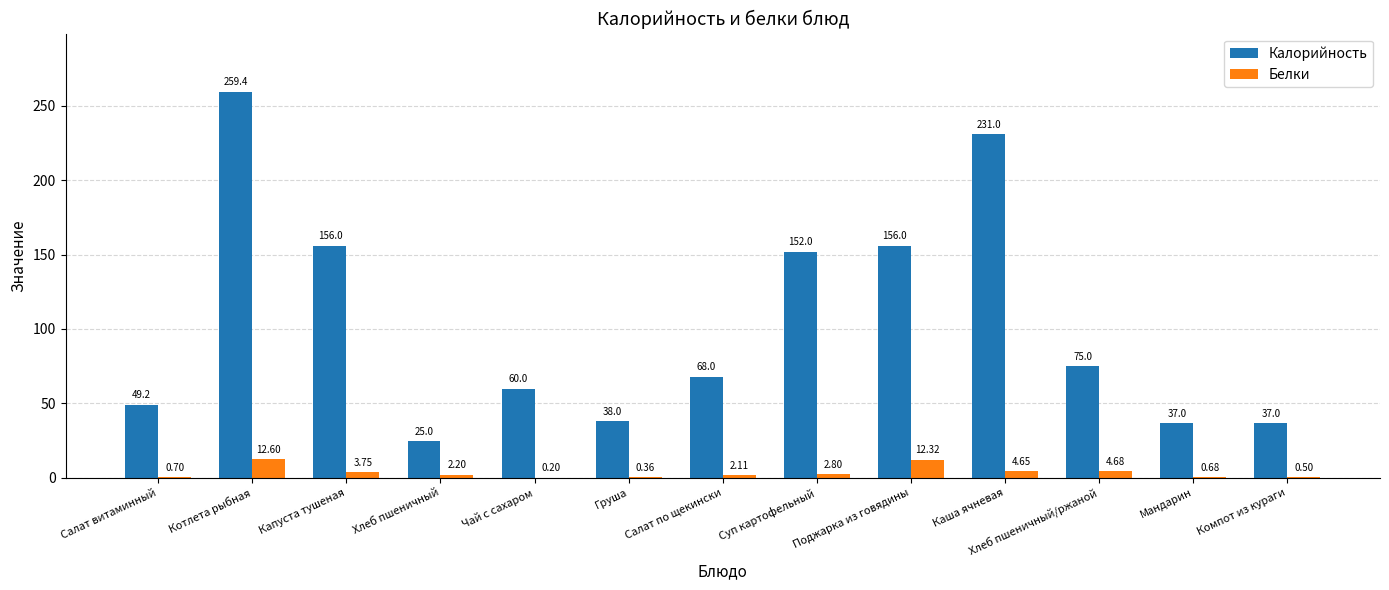

Which series changed the most between Салат витаминный and Капуста тушеная?

Калорийность